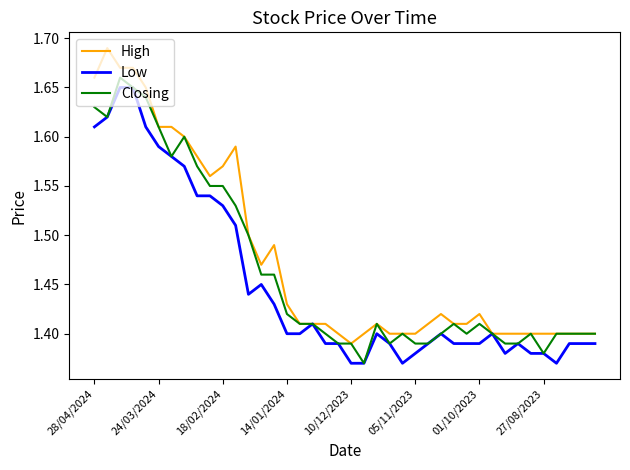

Rank the series by their average value, from highest to lowest.

High, Closing, Low